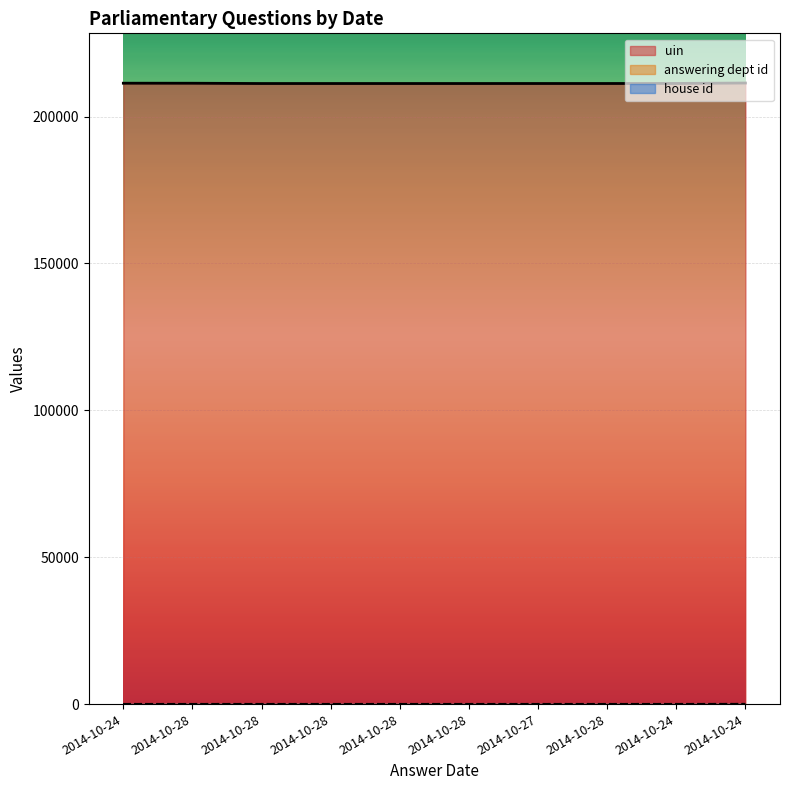

Which series has the widest spread of values?

uin